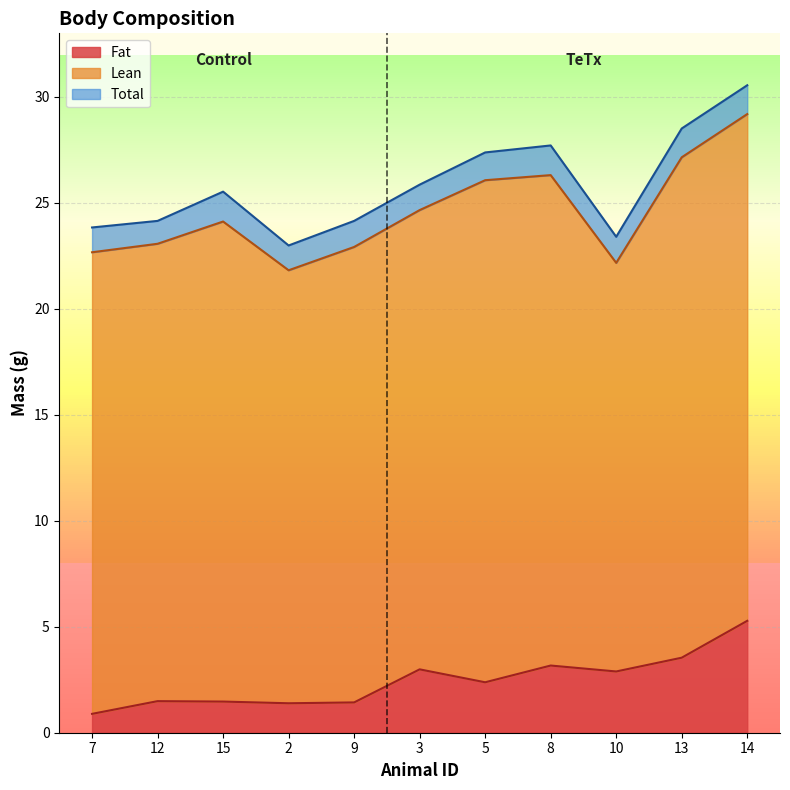

Which category has the highest value in the Fat series?

14